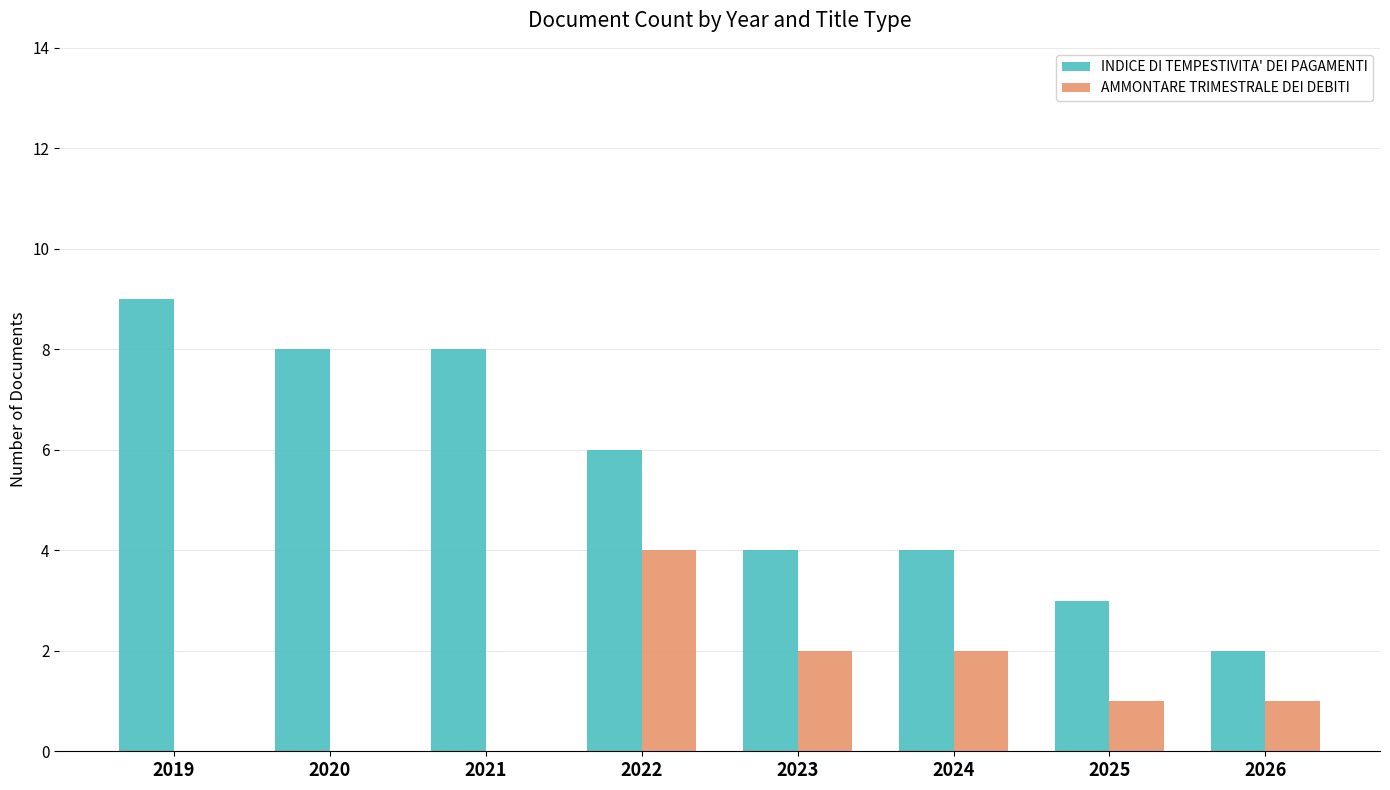

What is the sum of all INDICE DI TEMPESTIVITA' DEI PAGAMENTI values?

44